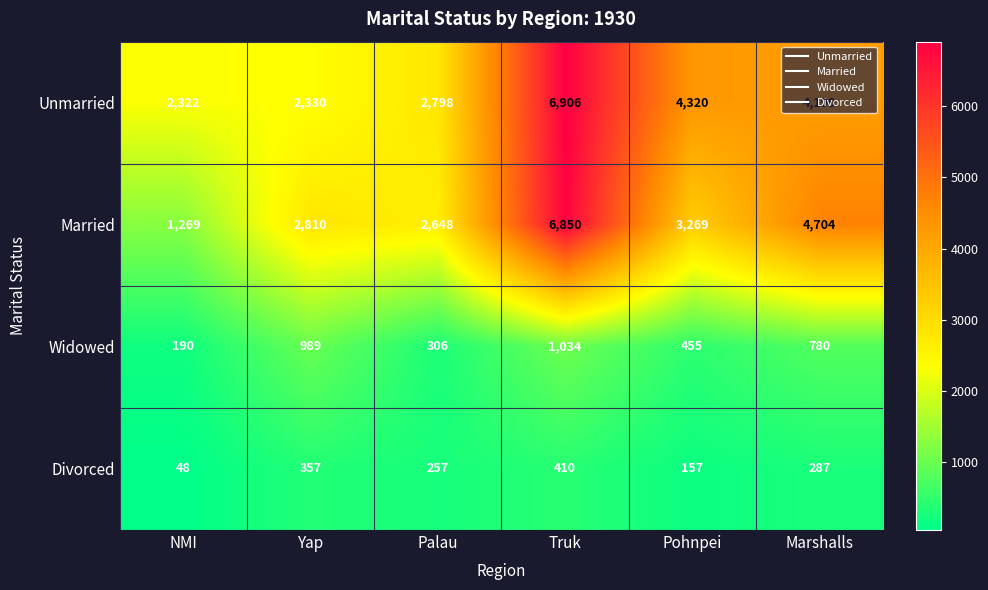

How many distinct data groups are displayed?

4